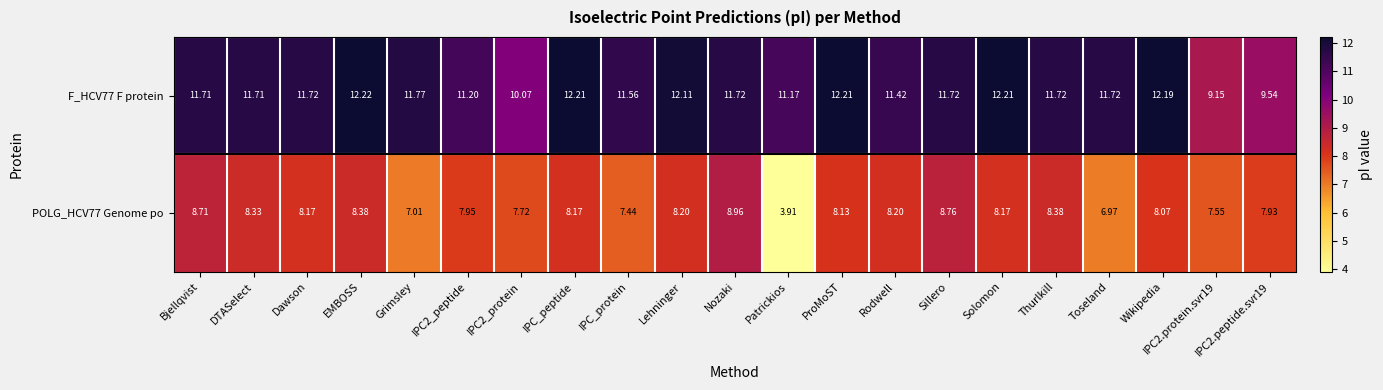

At which label does F_HCV77 F protein first exceed 11?

Bjellqvist